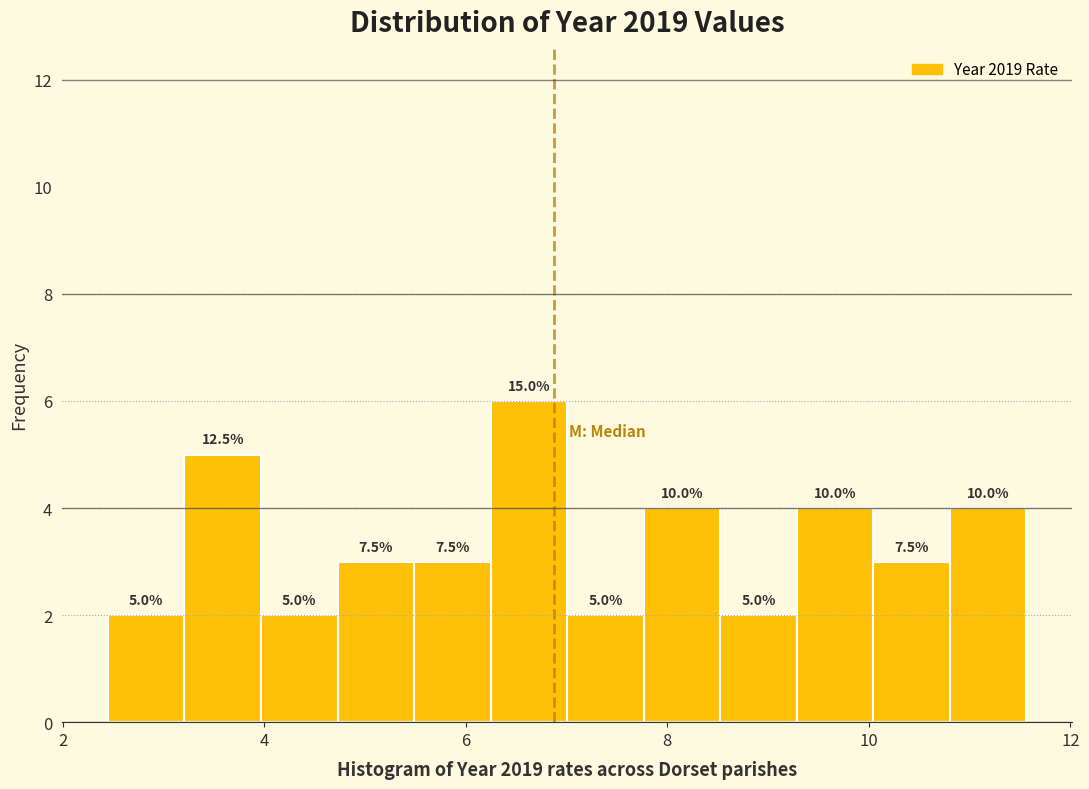

Read against the x-axis, roughly where is the centre of the tallest bar?

6.6